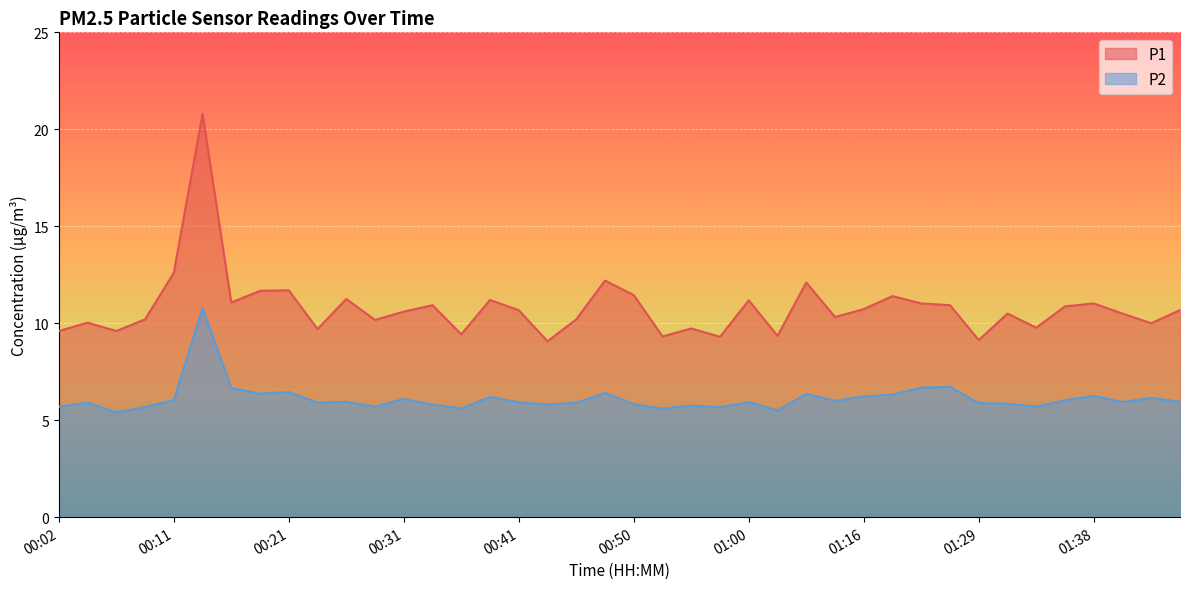

True or false: P1 and P2 intersect in this chart.

False